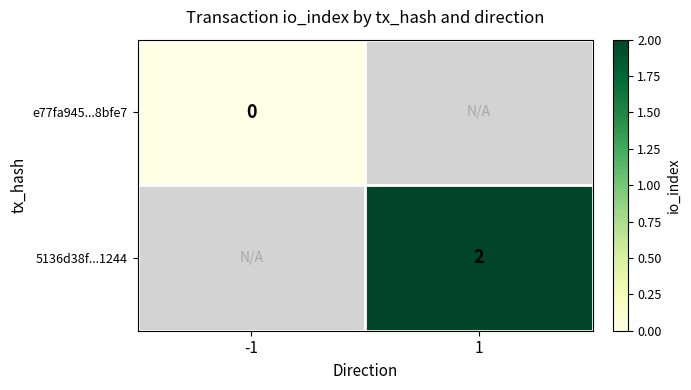

True or false: 5136d38f...1244 has a value of 1 at 1.

False